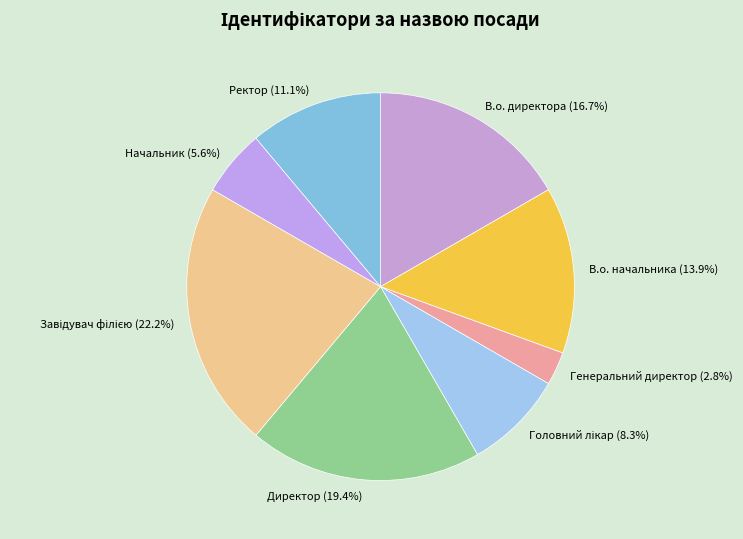

What portion of the pie excludes Директор (19.4%)?

80.6%